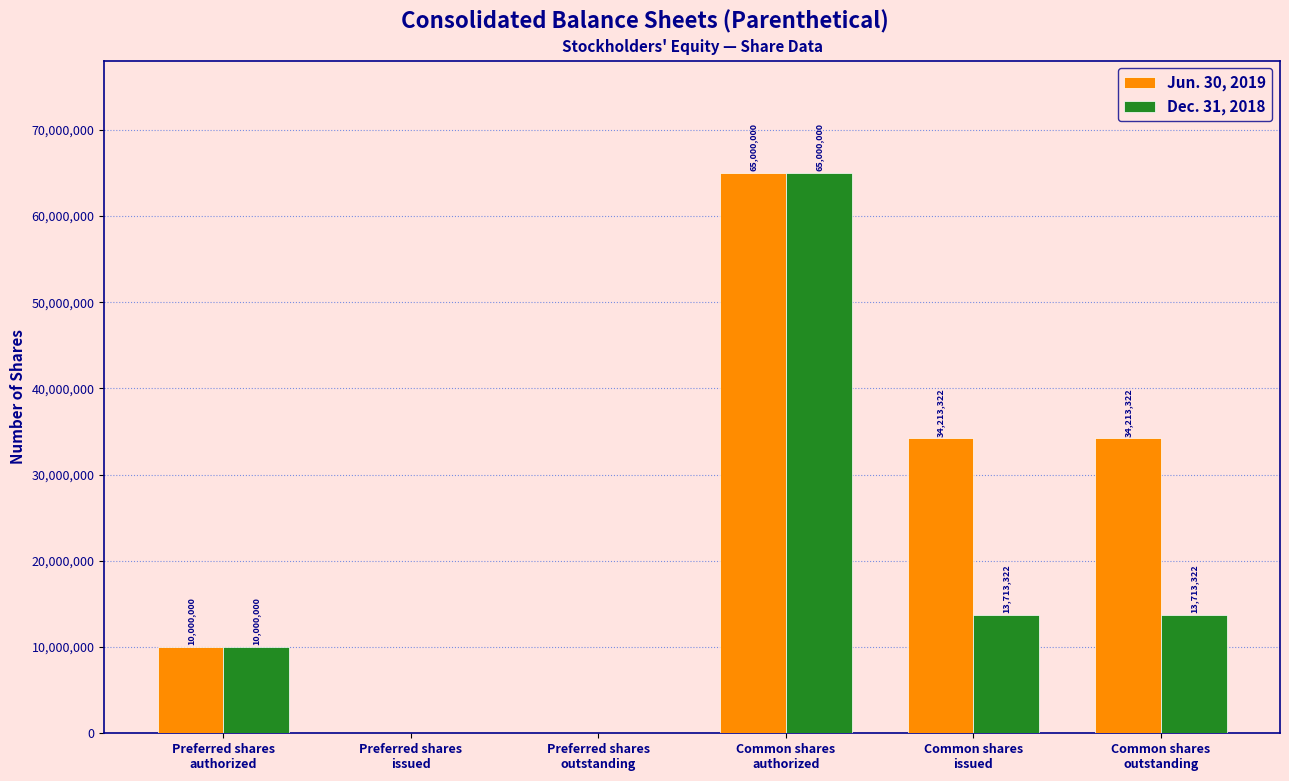

What is the maximum value shown in the chart?

65000000